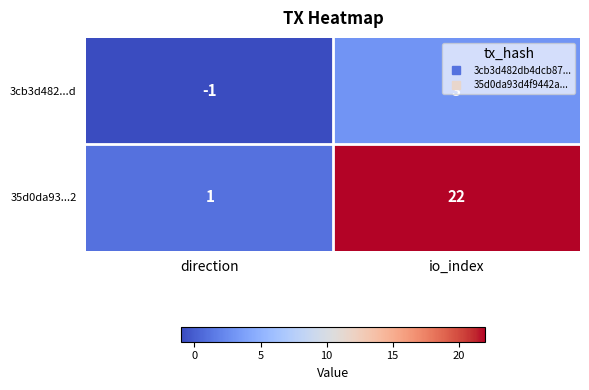

Is the value of 3cb3d482...d at direction greater than the value of 35d0da93...2 at io_index?

No